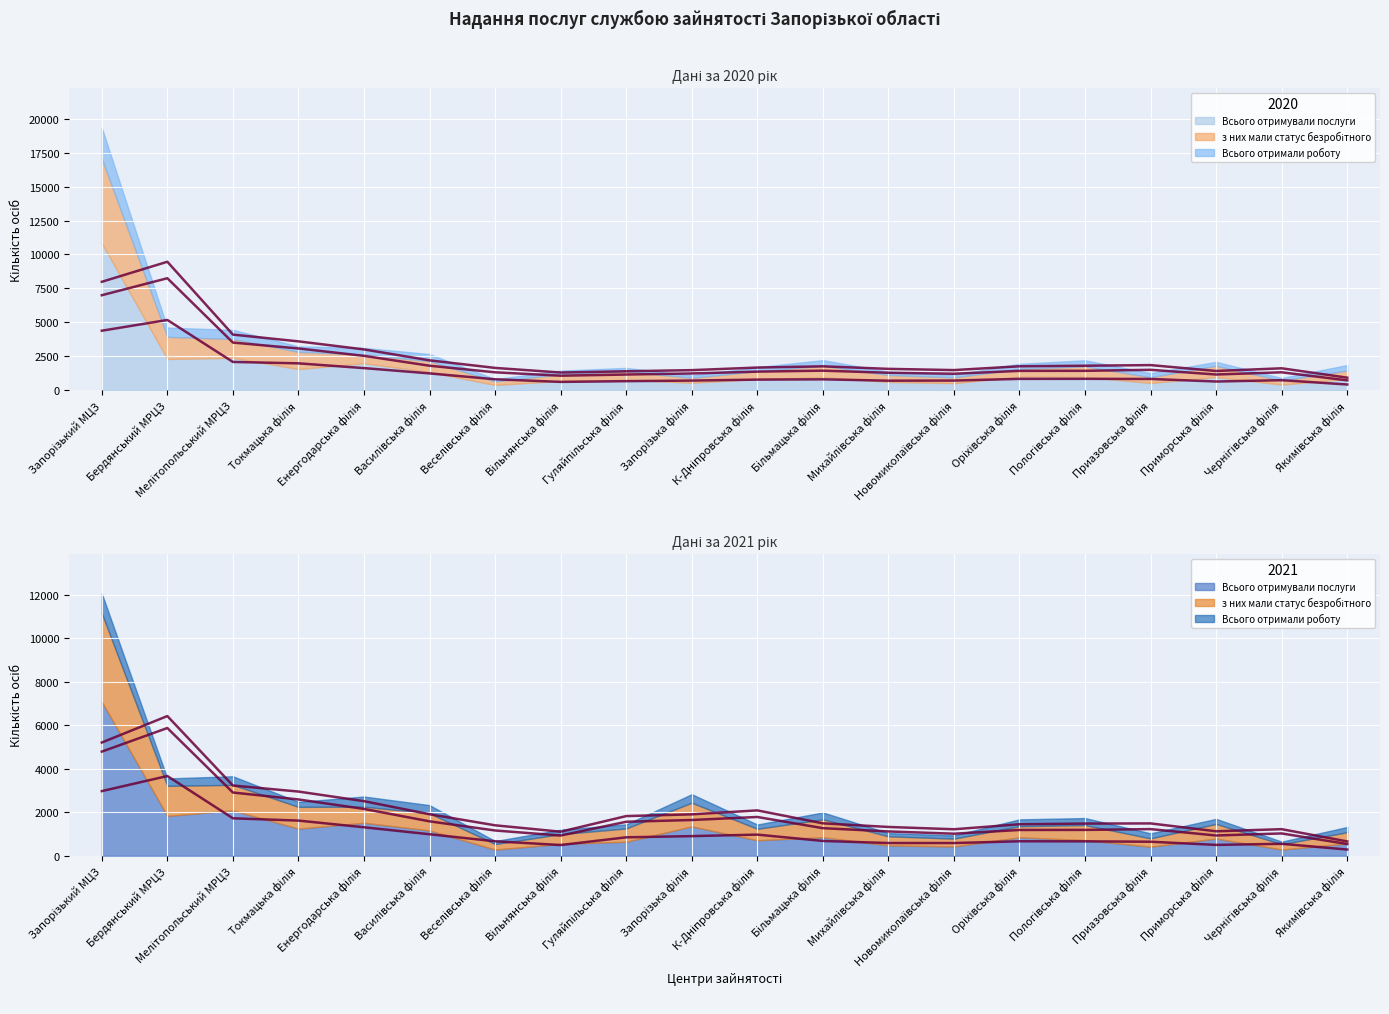

What is the difference between the Згладжене — Всього отримували послуги 2020 values at Оріхівська філія and К-Дніпровська філія?

54.0